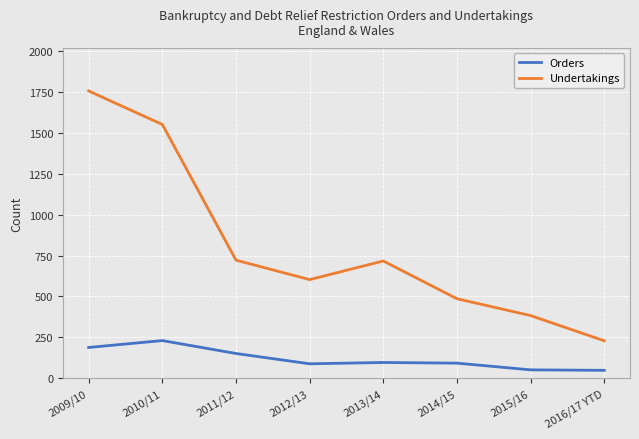

Where does the Undertakings series first go above 717?

2009/10